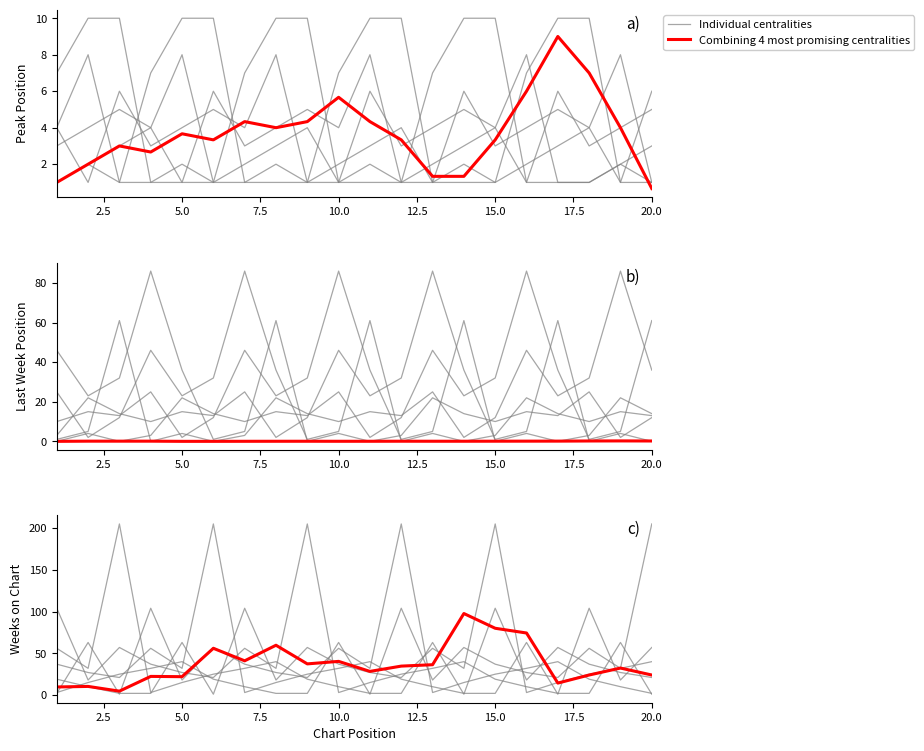

True or false: Individual centralities has more than 2 points higher than both neighbors.

True